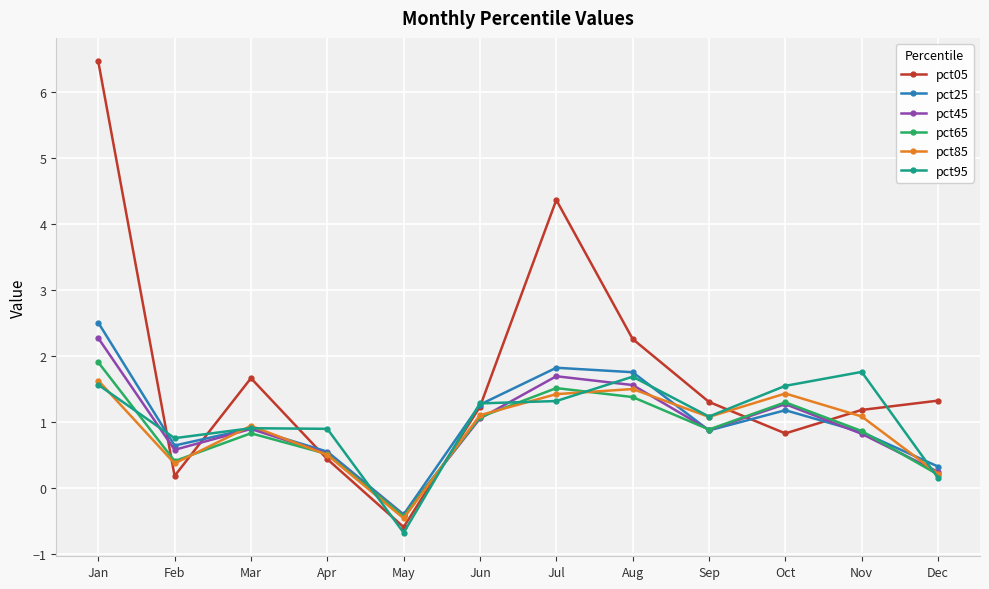

What is the difference between the maximum and second lowest values in the pct05 series?

6.3